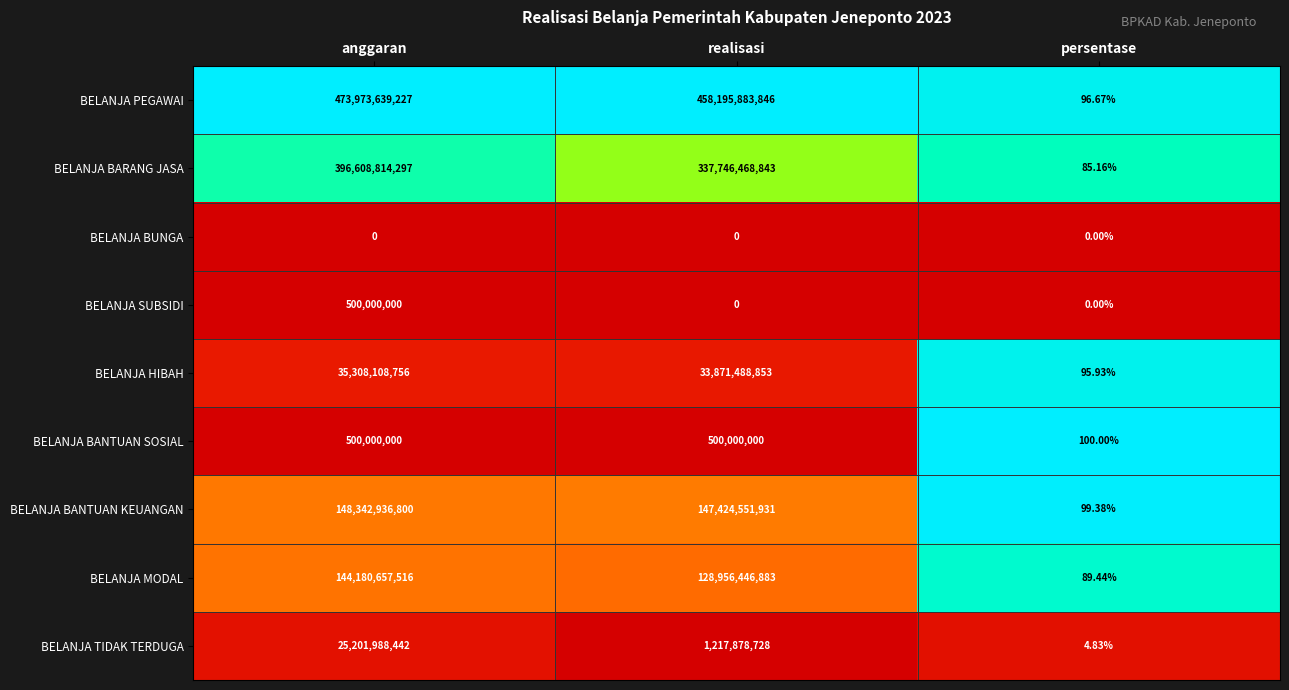

Which label corresponds to the largest value in the chart?

anggaran